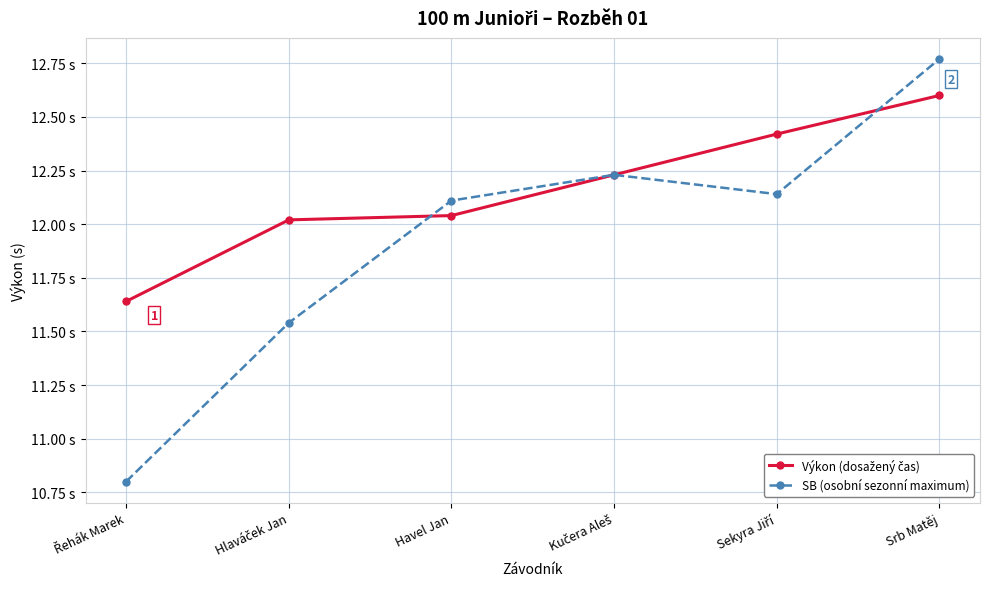

What is the spread (max minus min) of values at Sekyra Jiří?

0.3